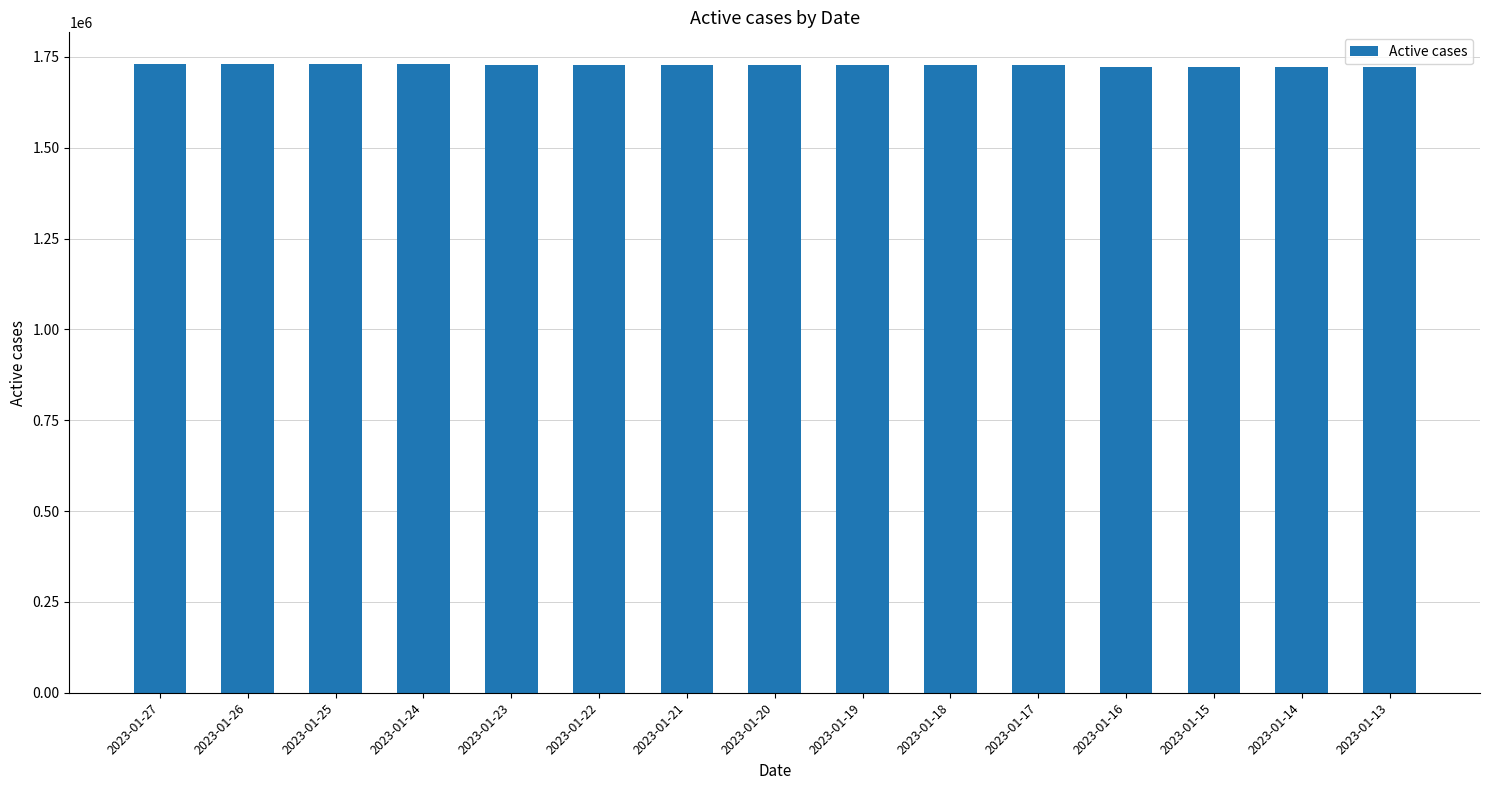

What is the value of the 13th bar from the left?

1722557